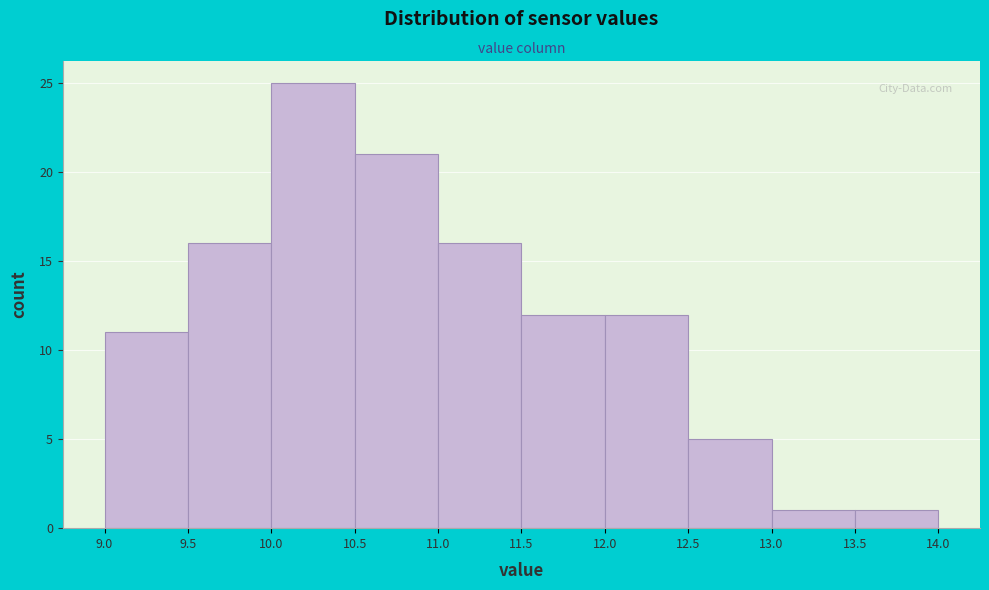

Reading left to right, list every bar in this chart as the range it spans on the x-axis followed by its height. The values are not printed on the chart, so give them approximately, as read against the axis.

9.0 to 9.5: 11
9.5 to 10.0: 16
10.0 to 10.5: 25
10.5 to 11.0: 21
11.0 to 11.5: 16
11.5 to 12.0: 12
12.0 to 12.5: 12
12.5 to 13.0: 5
13.0 to 13.5: 1
13.5 to 14.0: 1